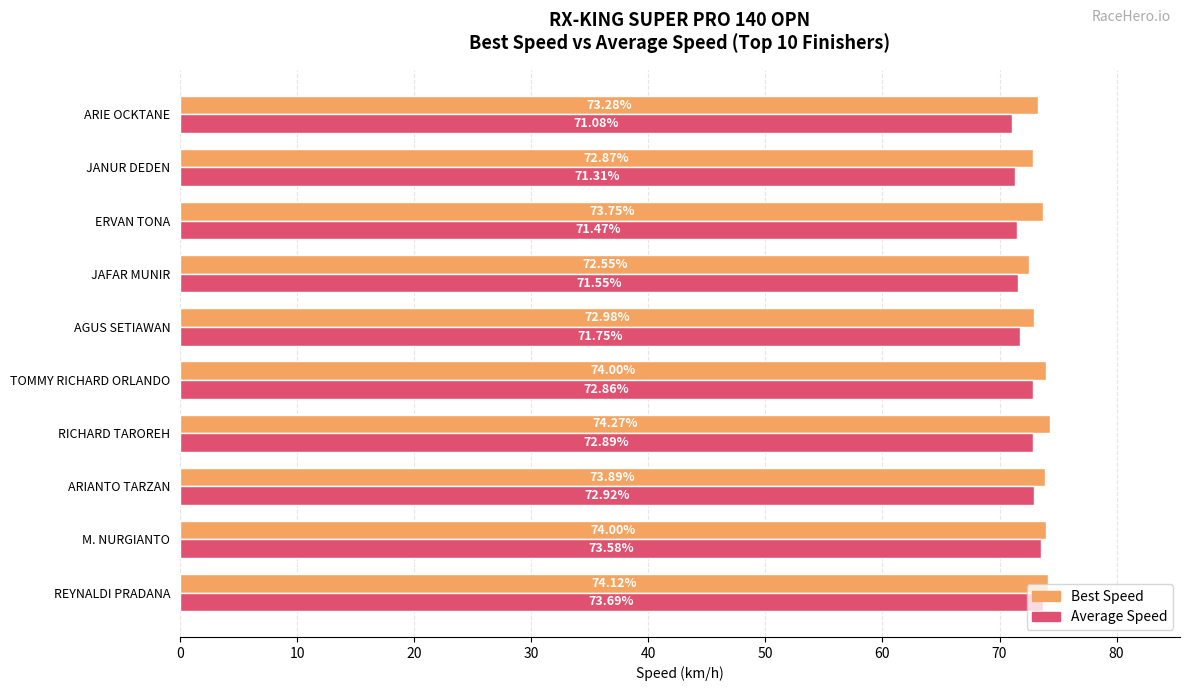

At which label does Average Speed reach its peak?

REYNALDI PRADANA